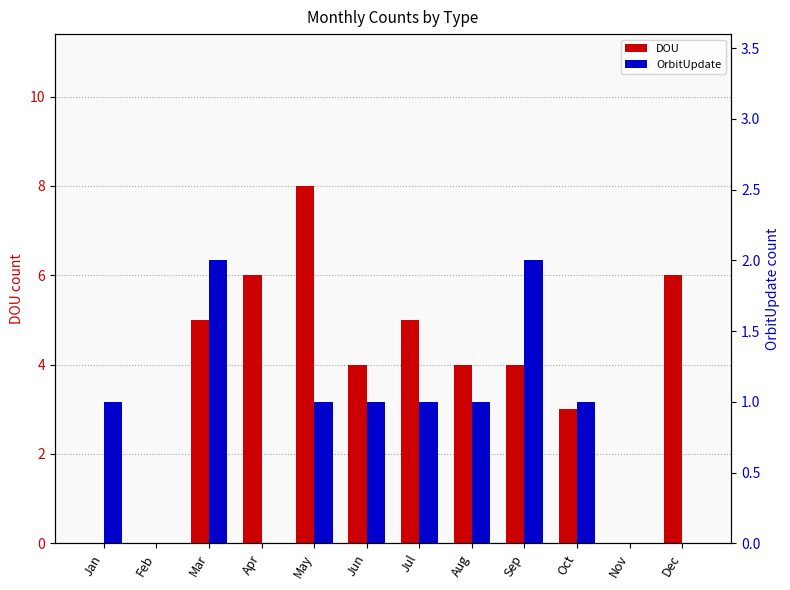

List the labels in order of OrbitUpdate value, smallest first.

Feb, Apr, Nov, Dec, Jan, May, Jun, Jul, Aug, Oct, Mar, Sep